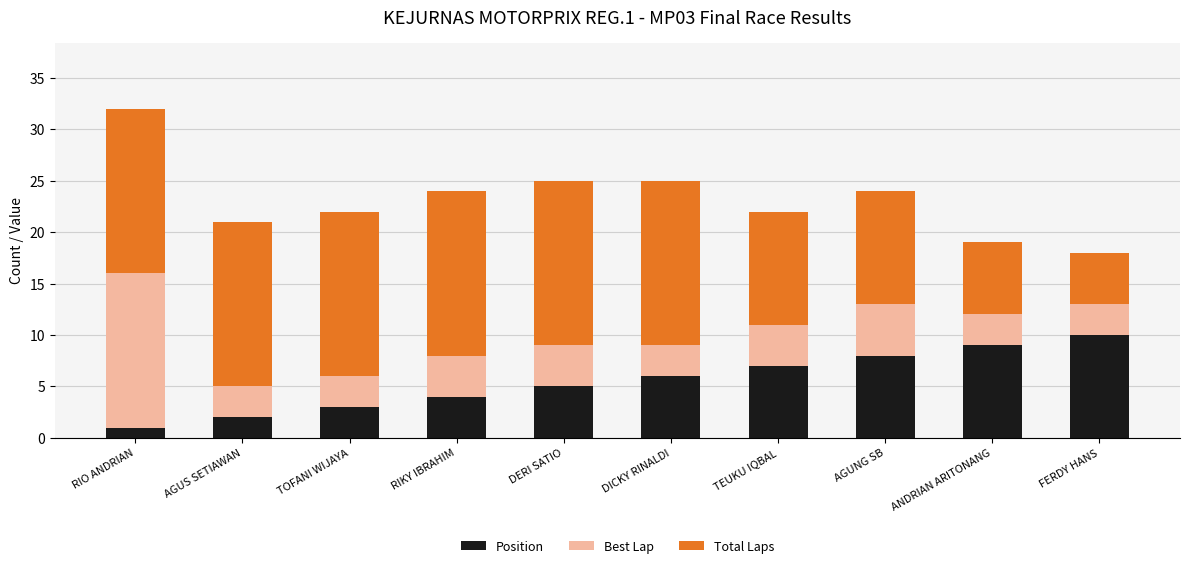

The value of Position at AGUNG SB is 8. True or false?

True